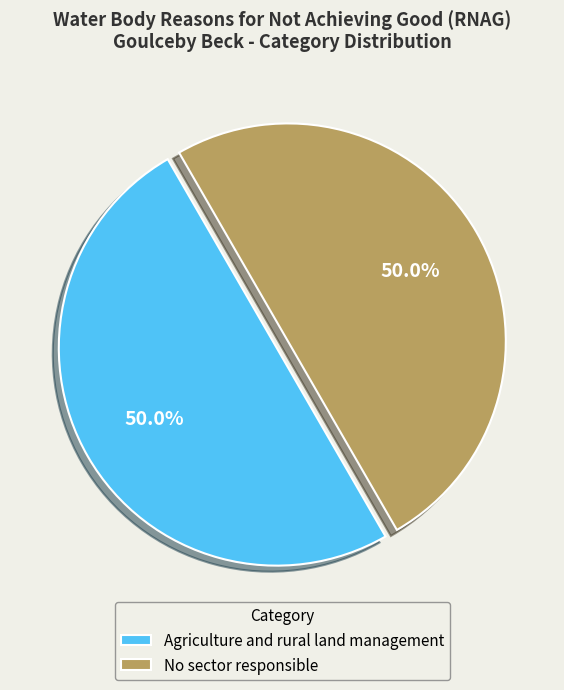

Approximately how many times larger is the value at No sector responsible compared to Agriculture and rural land management?

1.0